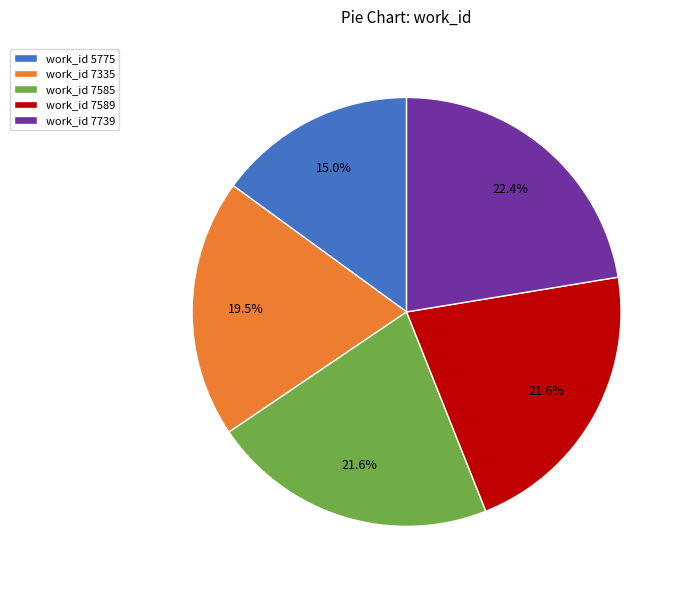

Does any single category account for the majority?

No